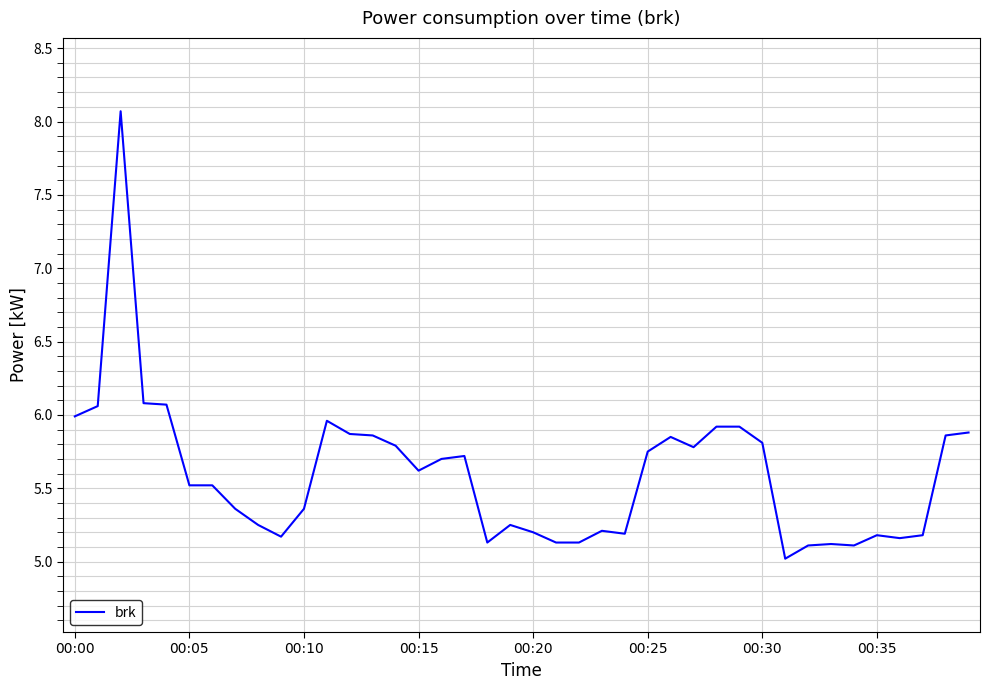

What is the smallest value displayed?

5.0